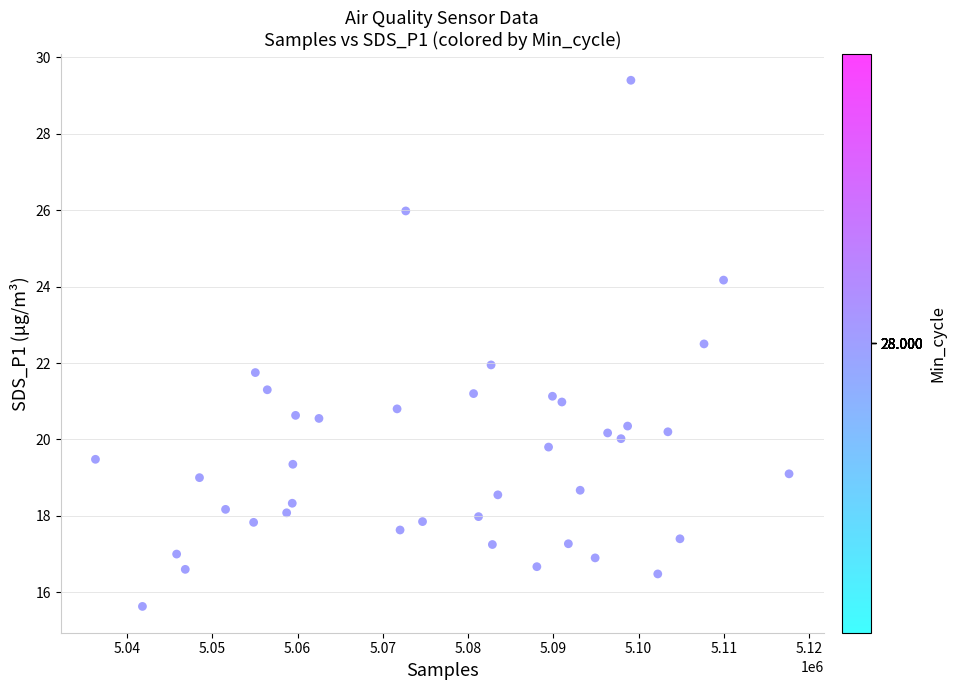

What is the range of Y values (max minus min)?

13.8